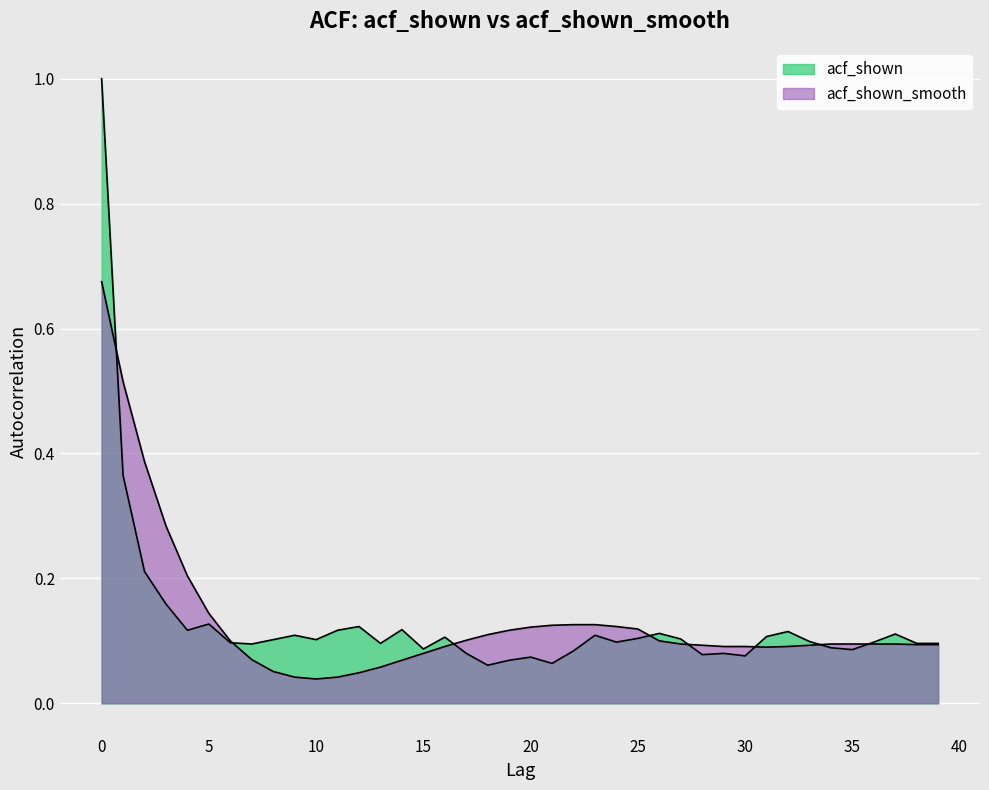

What is the lowest value of the acf_shown series?

0.1